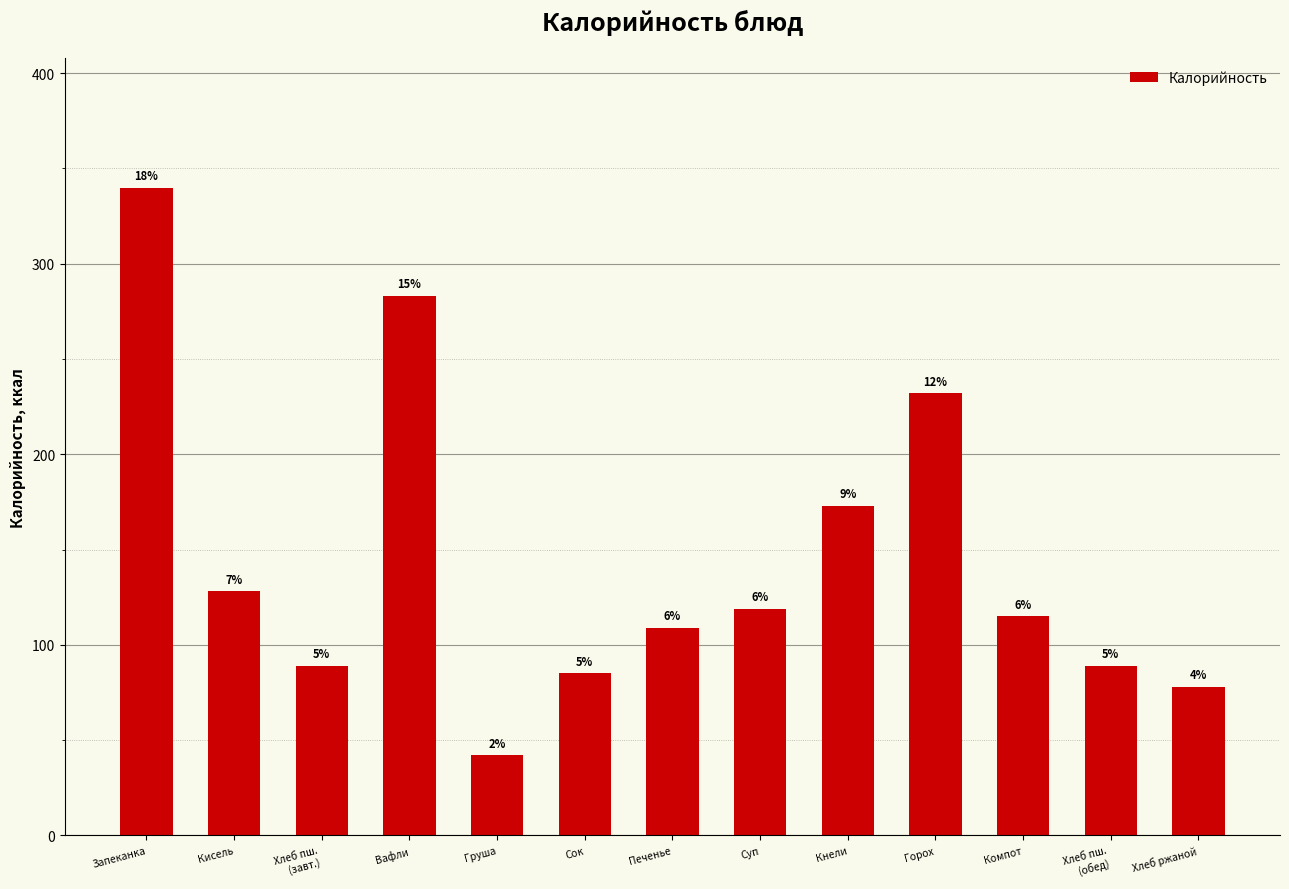

How many bars are there in total?

13